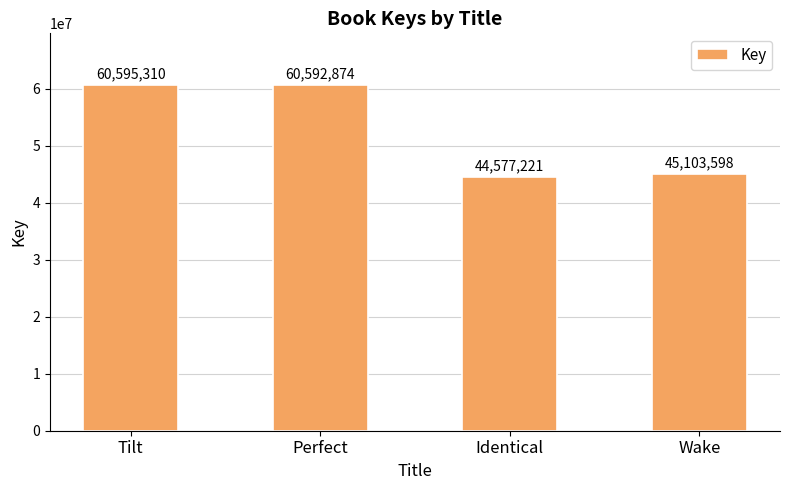

True or false: the data shows 44577221 at Identical.

True